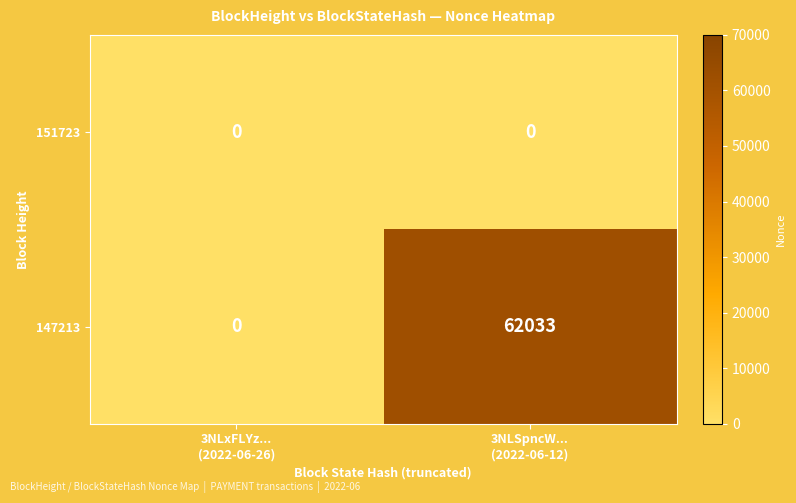

Rank the series by their maximum value, from highest to lowest.

147213, 151723